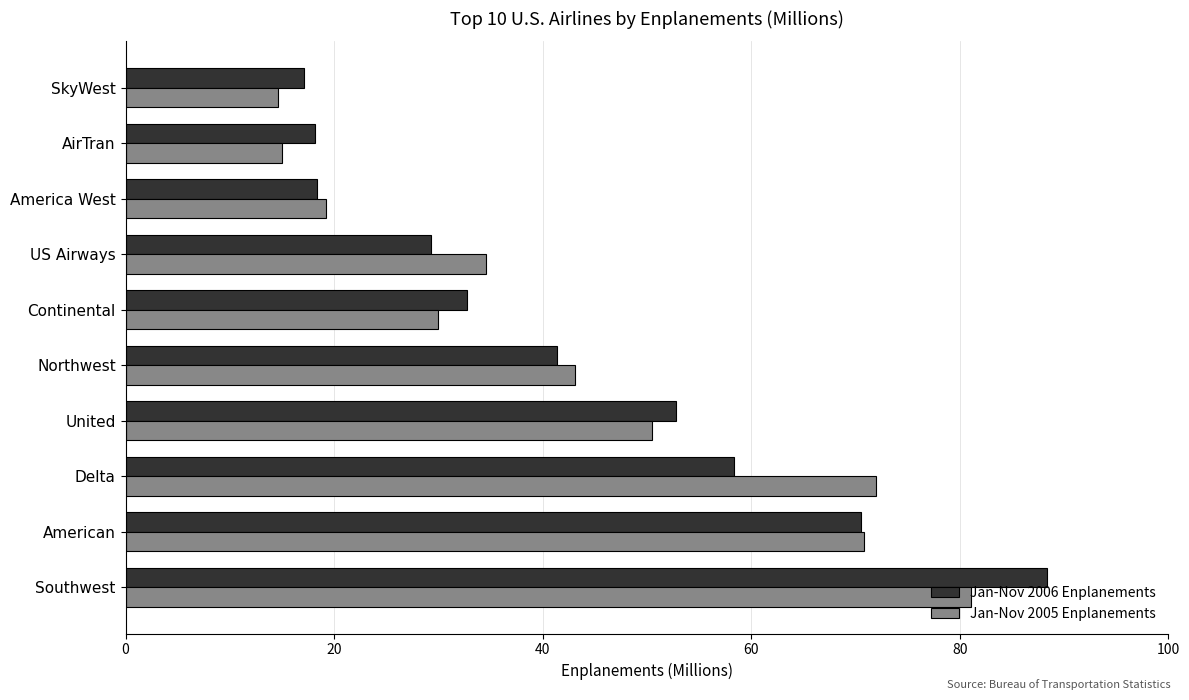

What is the difference between the highest and lowest values at United?

2.3